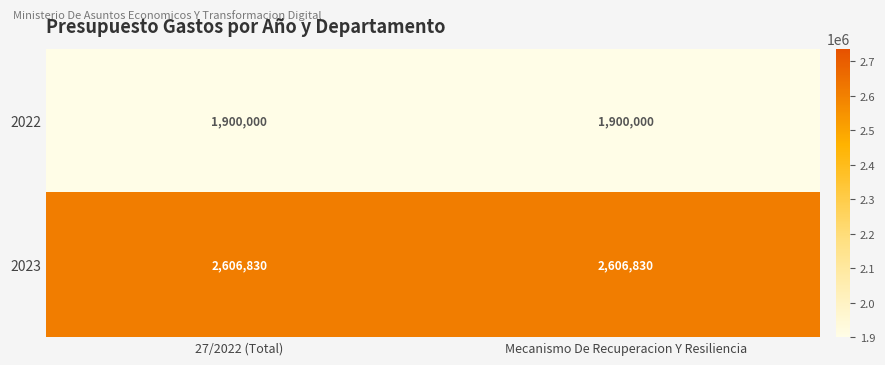

What is the spread (max minus min) of values at Mecanismo De Recuperacion Y Resiliencia?

706830